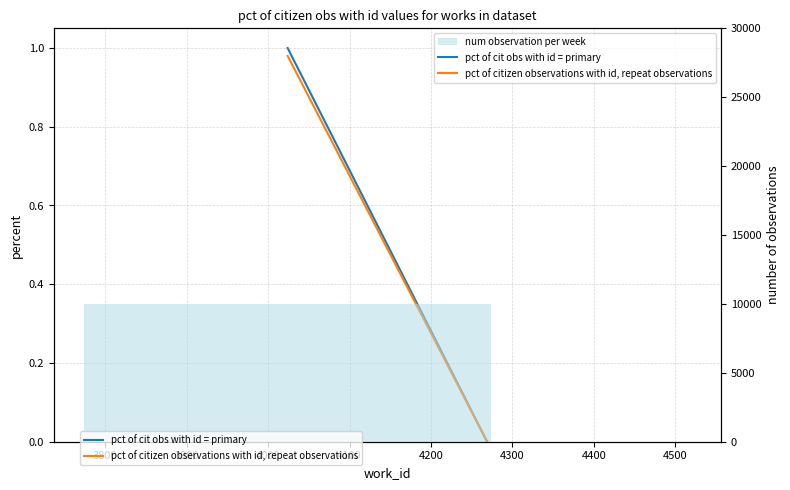

Which series has the largest total across all categories?

num observation per week